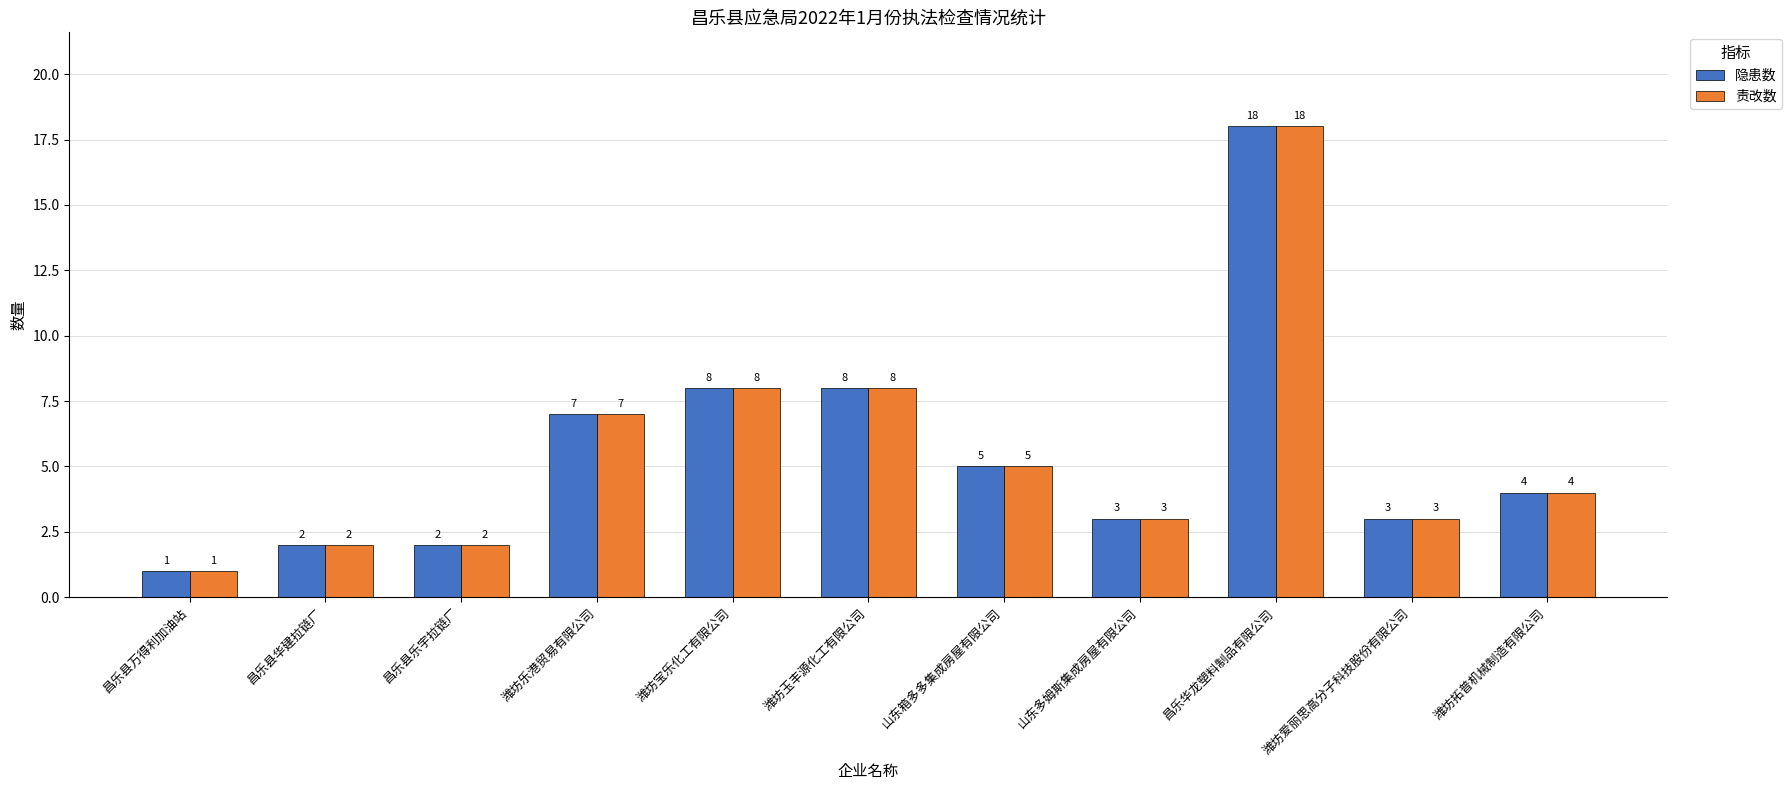

How many bars are there in total?

22